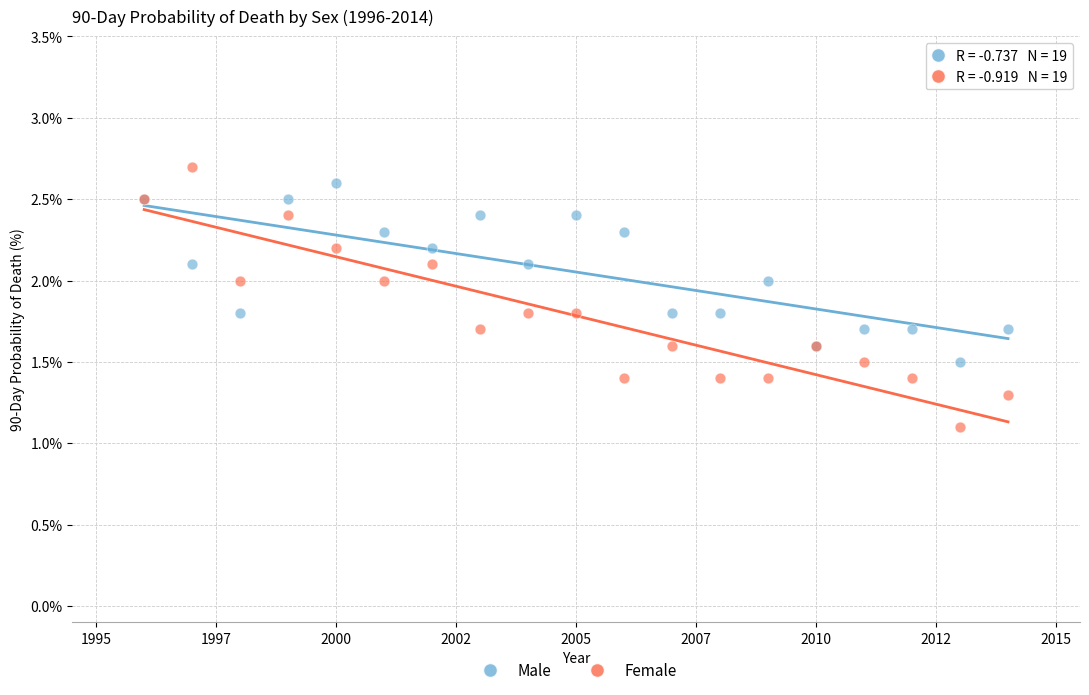

Which series has the widest spread of Y values?

Female